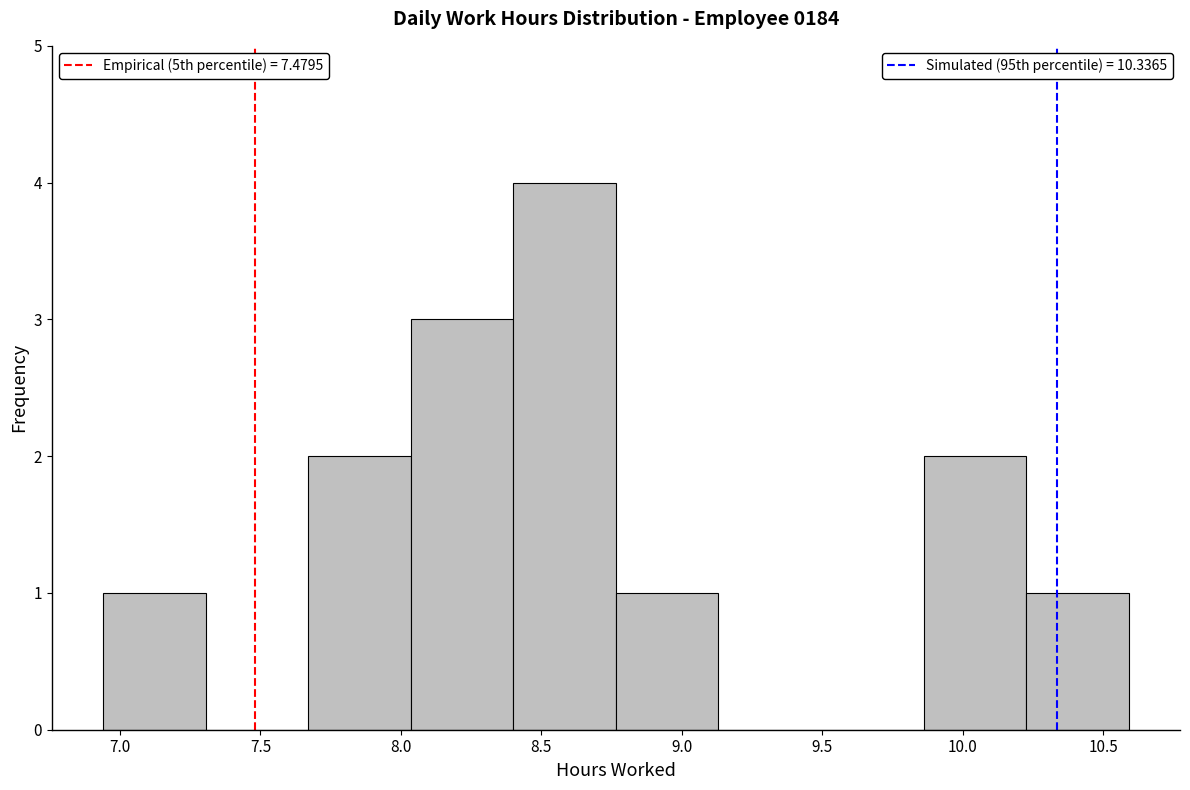

Reading left to right, transcribe this chart: for each bar, give the range it covers on the x-axis and its height. Neither the bar edges nor the heights are printed on the chart, so give them approximately, as read against the axes.

6.940 to 7.305: 1
7.305 to 7.670: 0
7.670 to 8.035: 2
8.035 to 8.400: 3
8.400 to 8.765: 4
8.765 to 9.130: 1
9.130 to 9.495: 0
9.495 to 9.860: 0
9.860 to 10.225: 2
10.225 to 10.590: 1